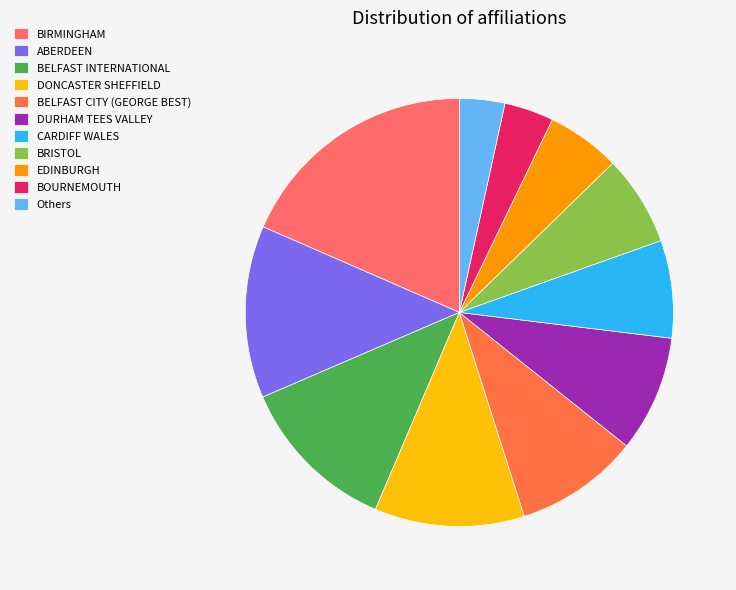

The DURHAM TEES VALLEY slice represents 2% of the pie. True or false?

False